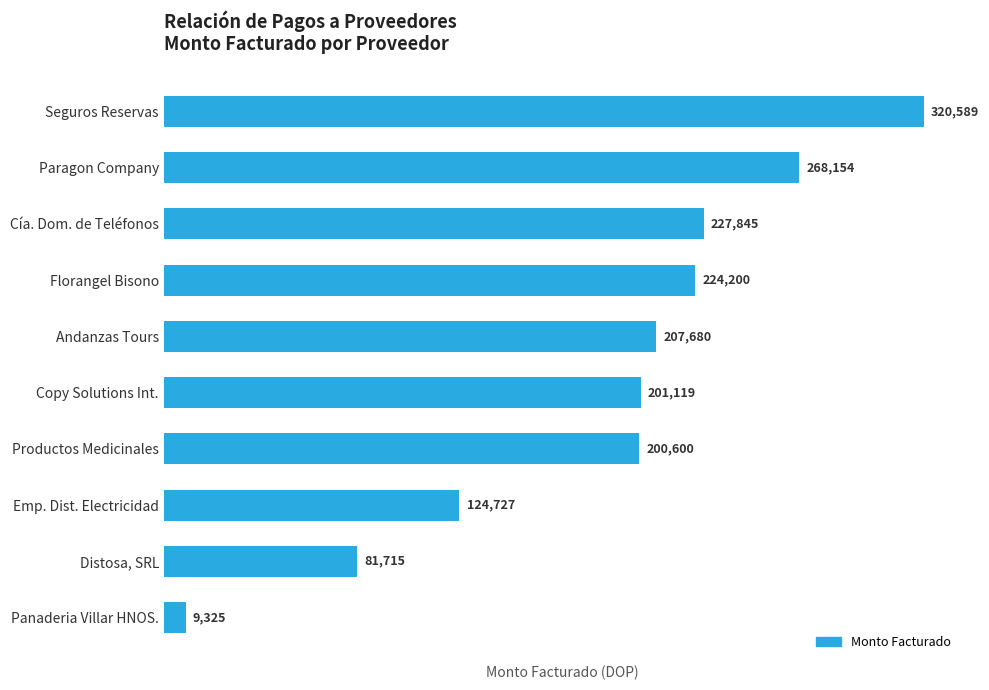

List the labels in order of value, largest first.

Seguros Reservas, Paragon Company, Cía. Dom. de Teléfonos, Florangel Bisono, Andanzas Tours, Copy Solutions Int., Productos Medicinales, Emp. Dist. Electricidad, Distosa, SRL, Panaderia Villar HNOS.